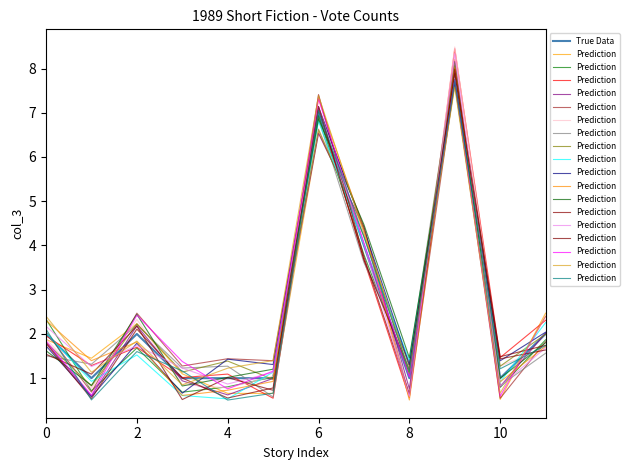

Read the True Data value at 9.

8.0